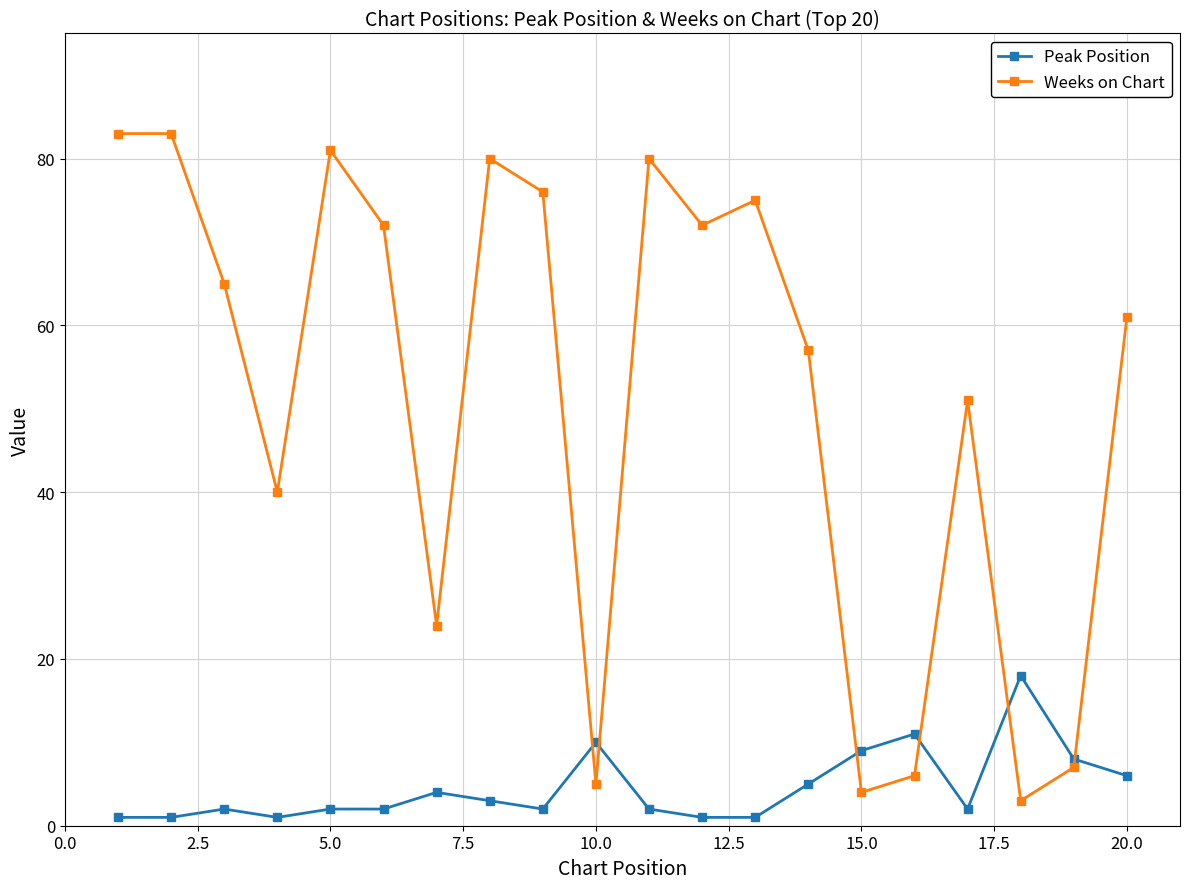

What are all the series names shown in the legend?

Peak Position, Weeks on Chart